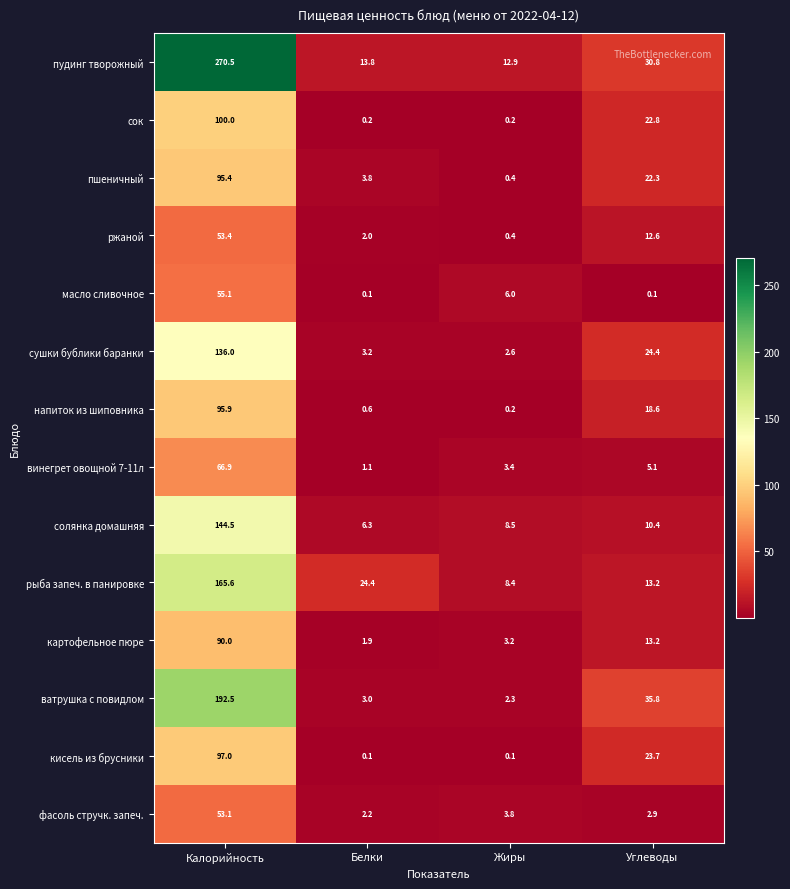

What is the difference between the maximum and minimum values in the фасоль стручк. запеч. series?

50.9